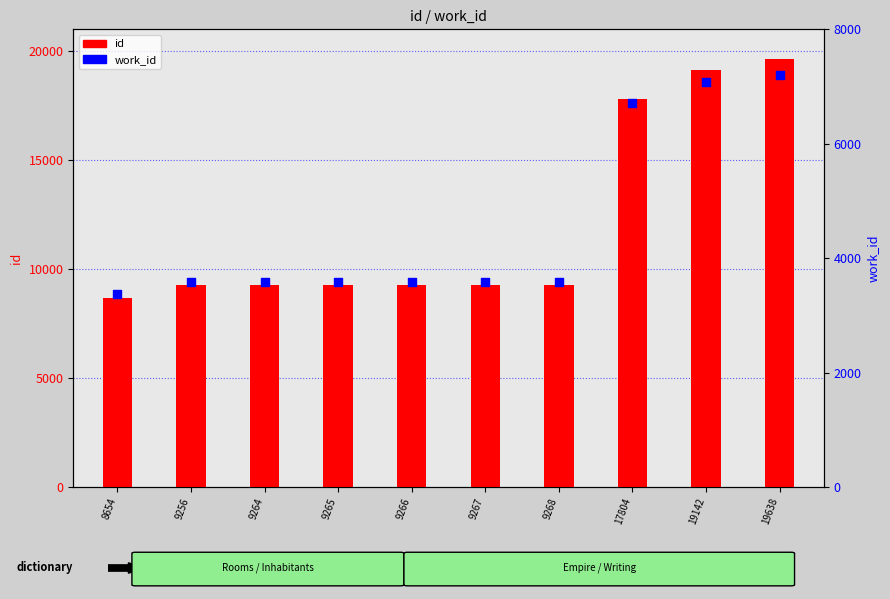

Which series reaches the maximum Y coordinate?

id